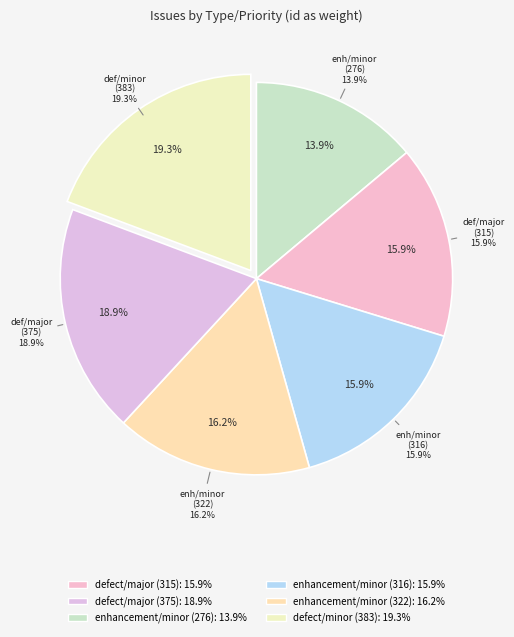

To the nearest percent, what is the difference between the largest and smallest slice percentages?

5%